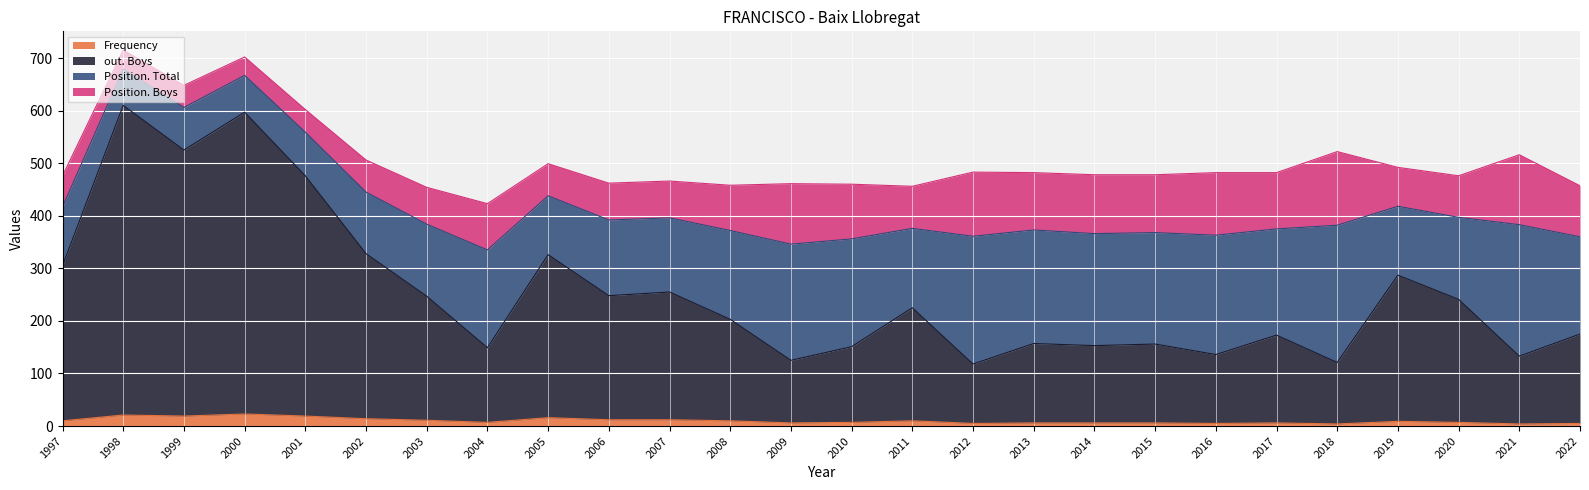

What is the highest value of the Frequency series?

23